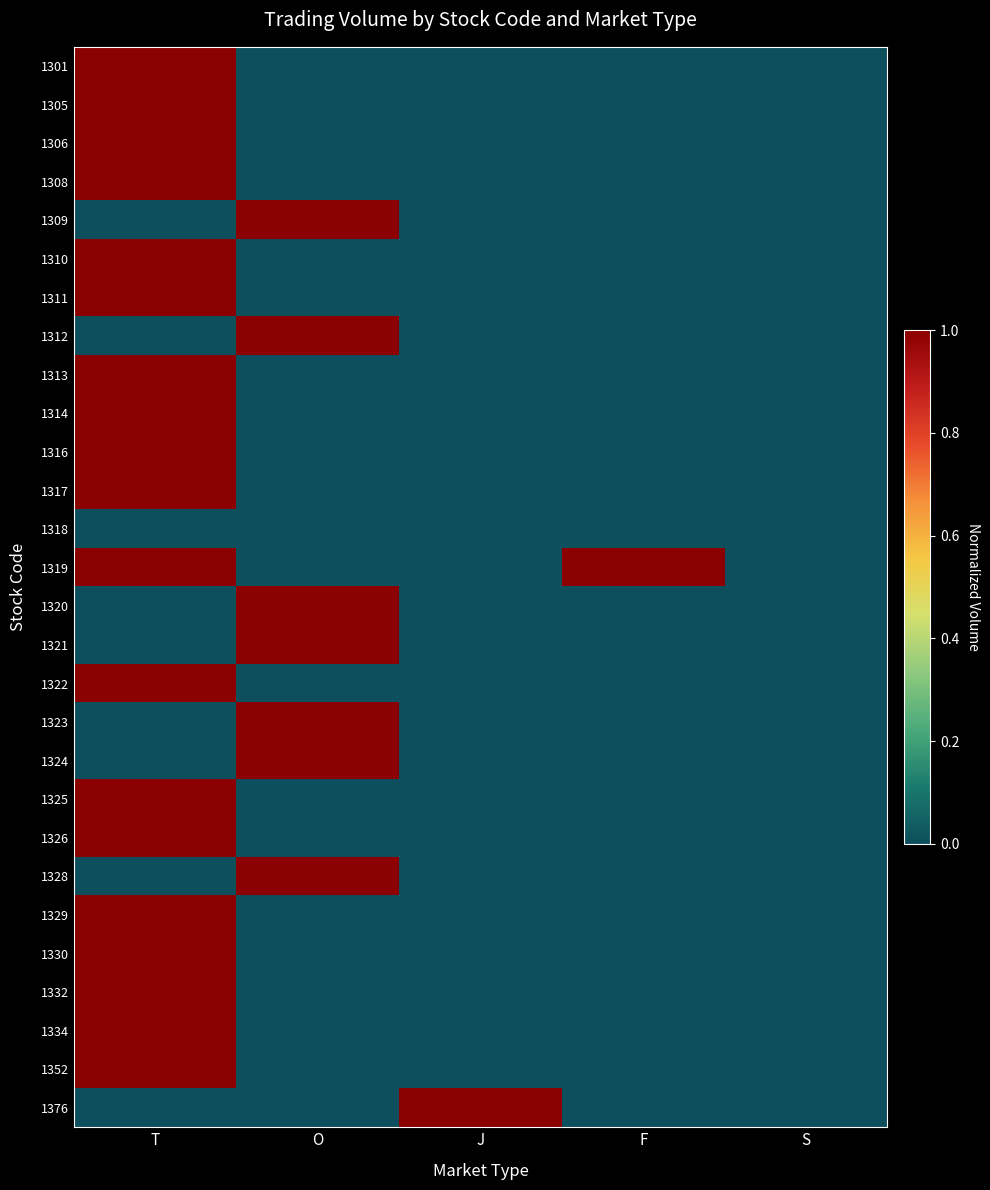

Which label corresponds to the smallest value in the chart?

O